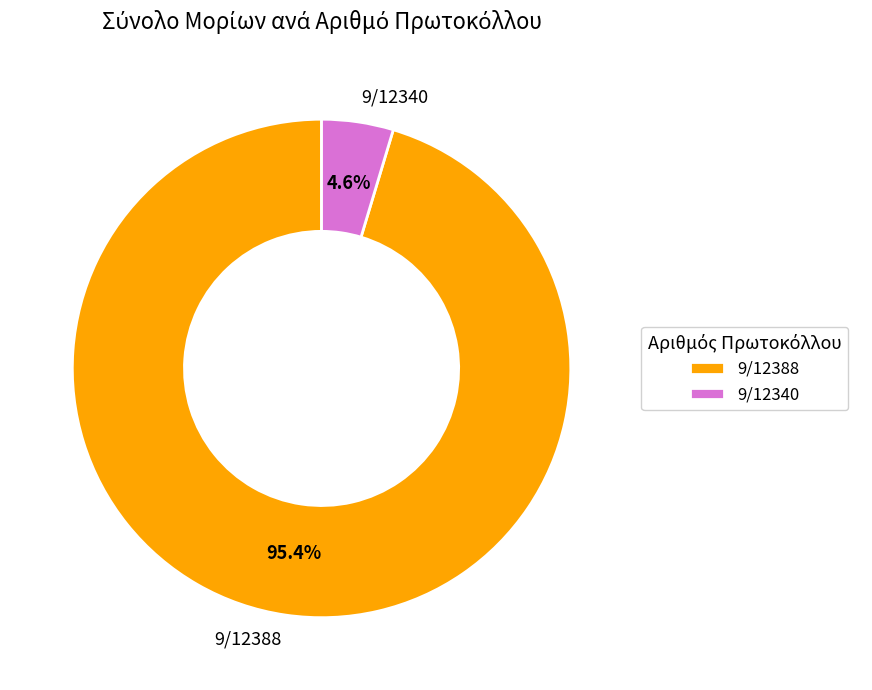

Count the number of slices in the pie.

2